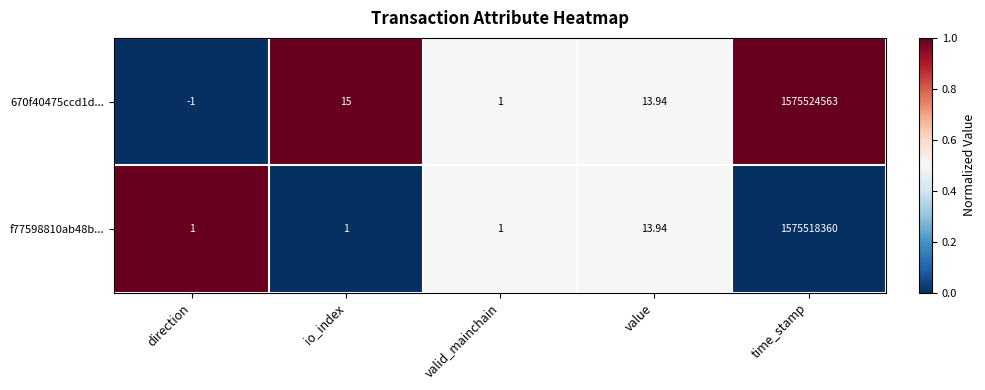

Which category has the lowest value across all series?

direction